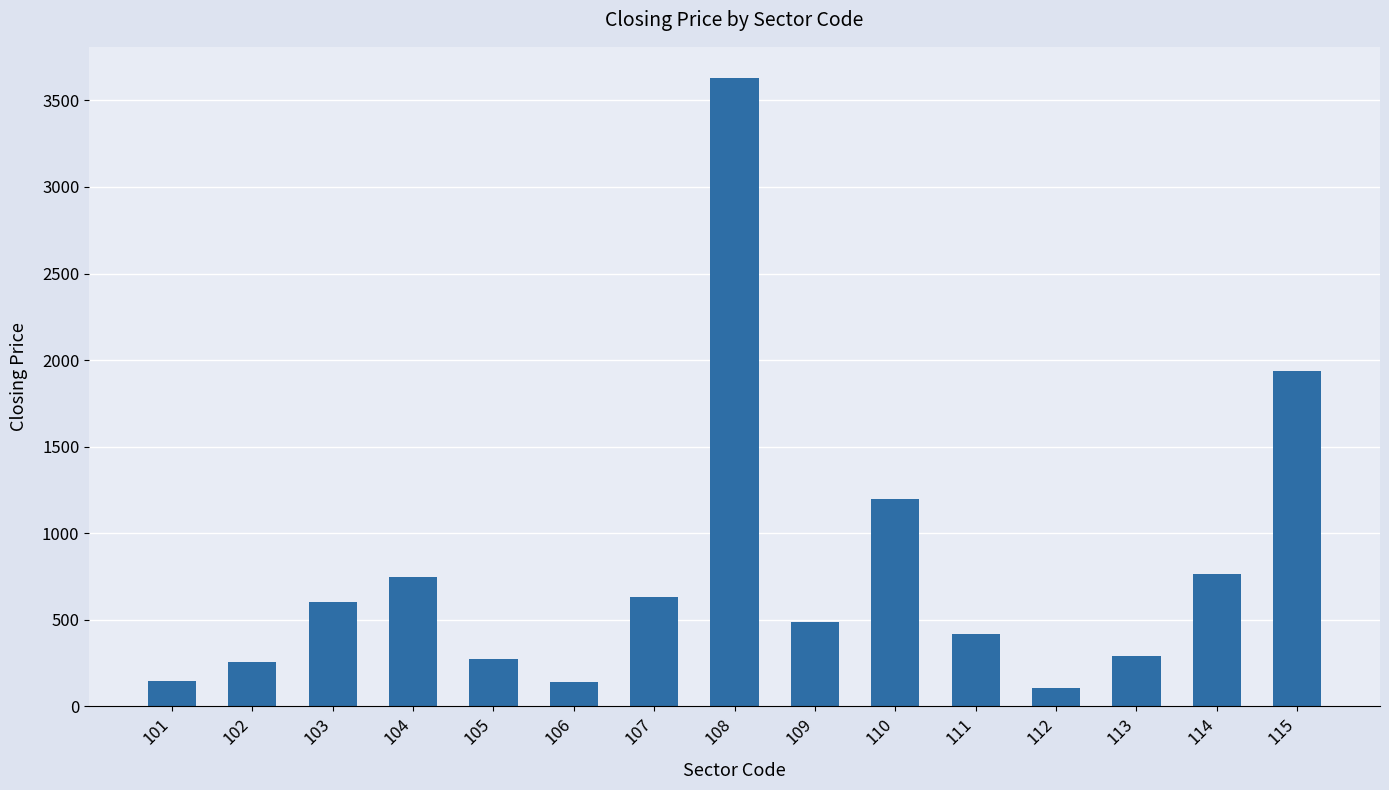

What is the difference between the maximum and minimum values?

3524